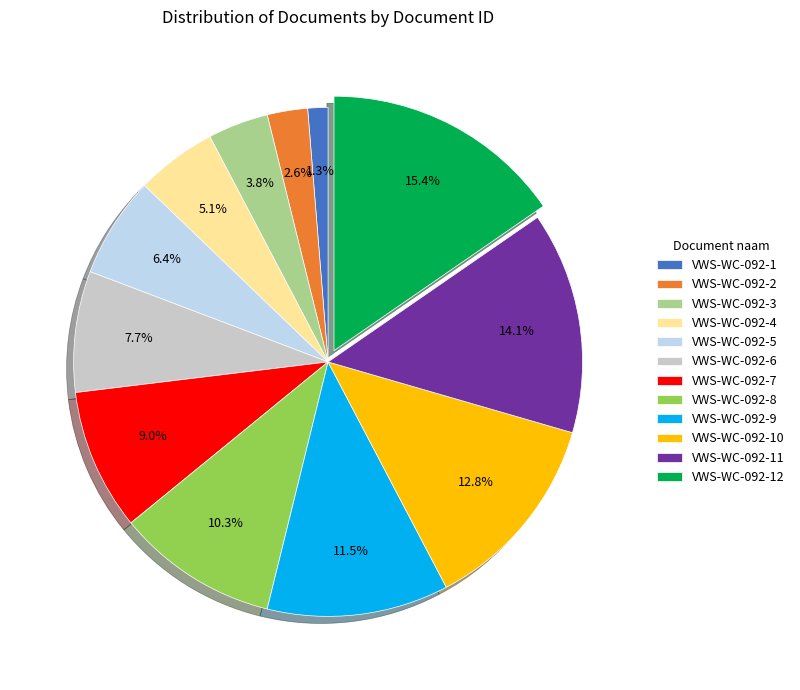

Which slice is the smallest?

VWS-WC-092-1